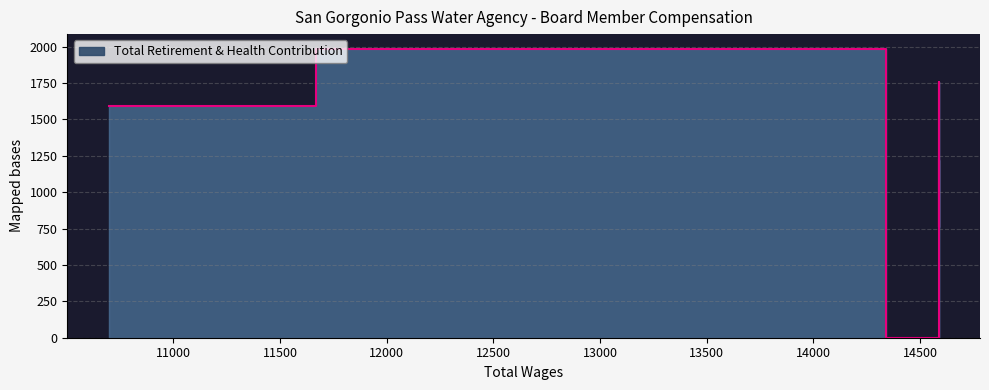

At which category does the chart reach its peak across all series?

11669.0